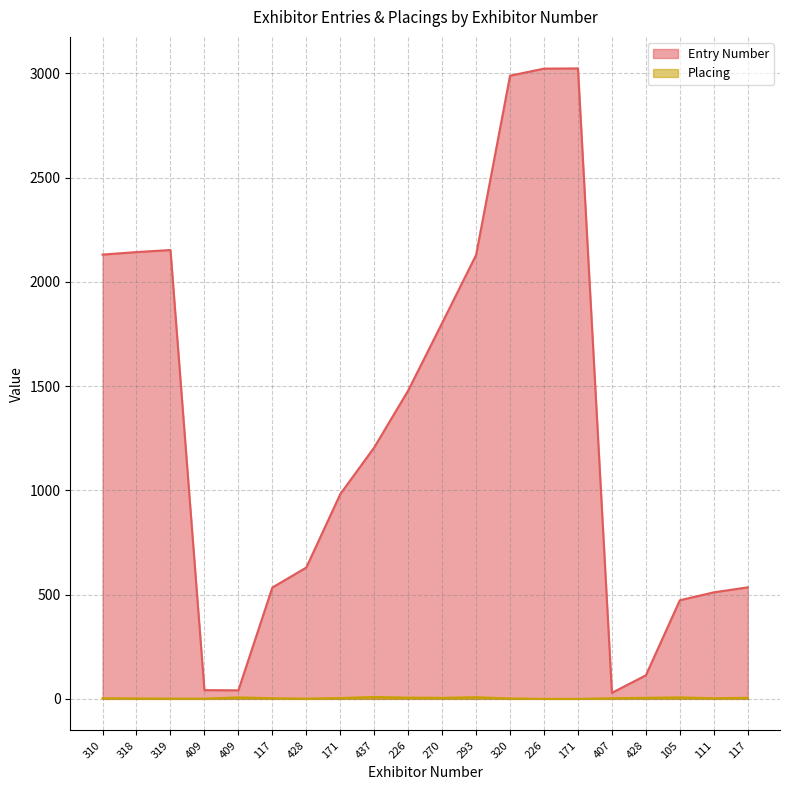

In Placing, how many points are lower than both neighbors (excluding endpoints)?

3